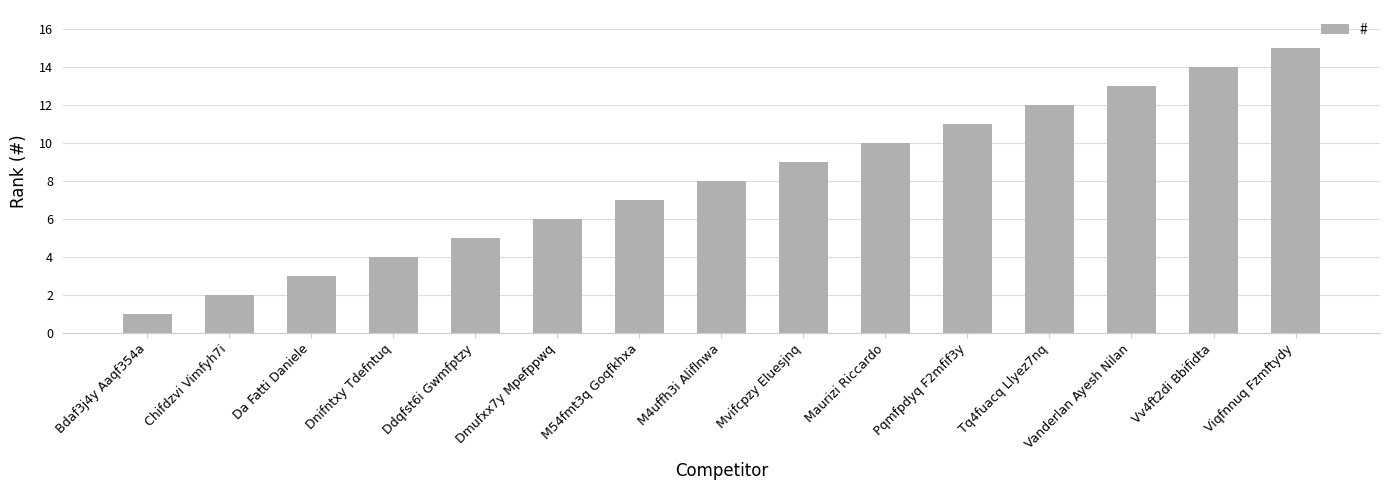

The value at Dmufxx7y Mpefppwq is 6. True or false?

True